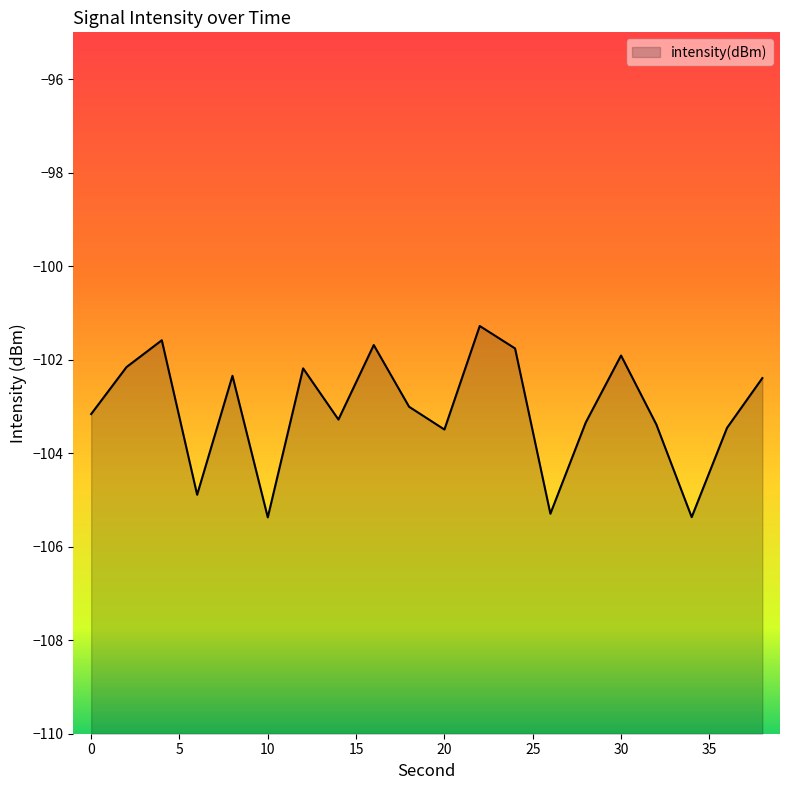

What is the difference between the values at 10 and 20?

1.9